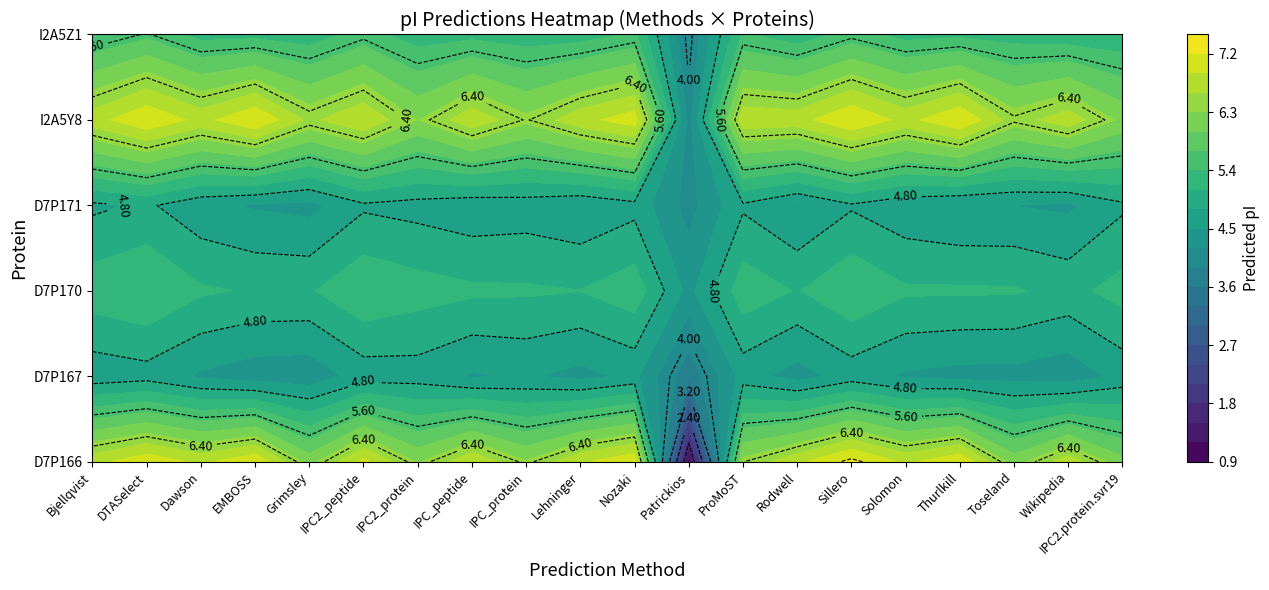

What is the total value across all series at 3?

33.5